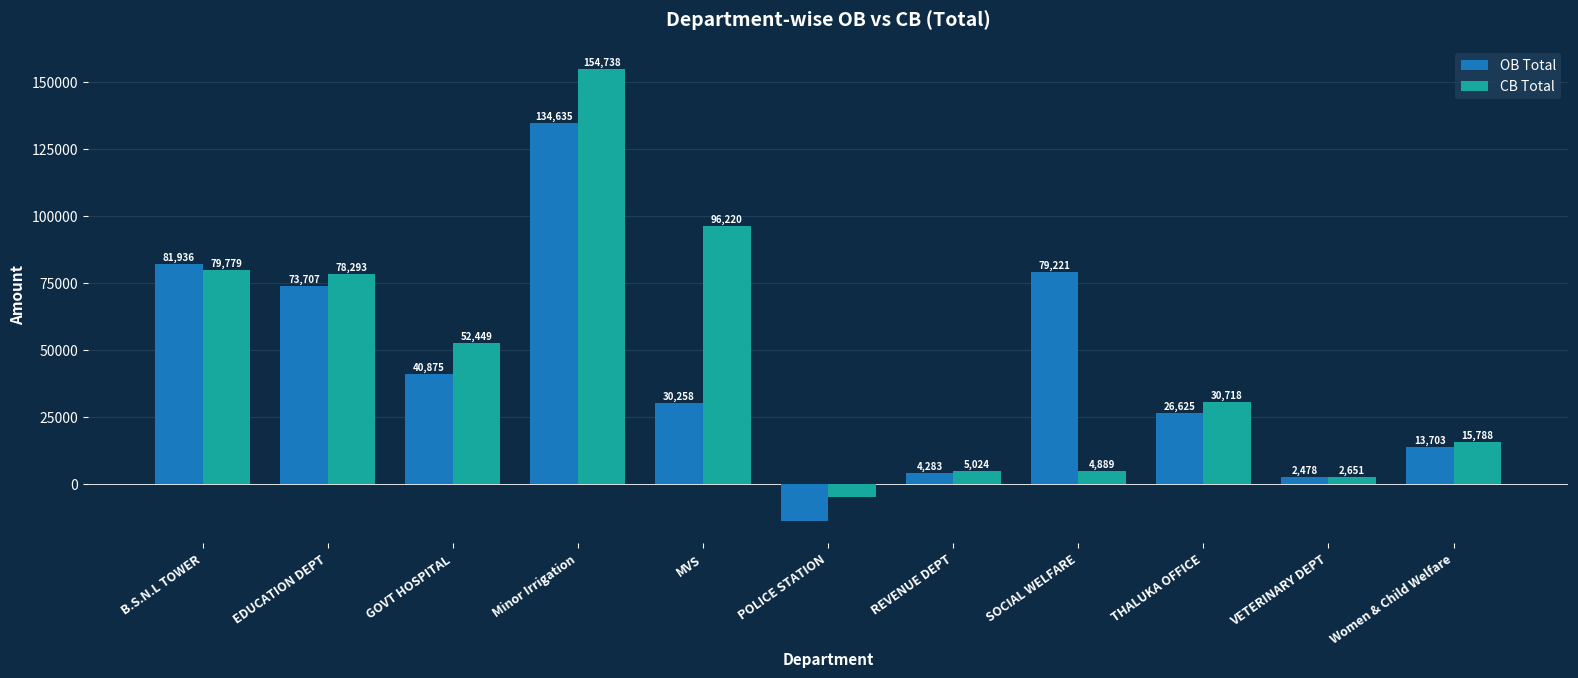

List the series in order of their overall mean, highest first.

CB Total, OB Total